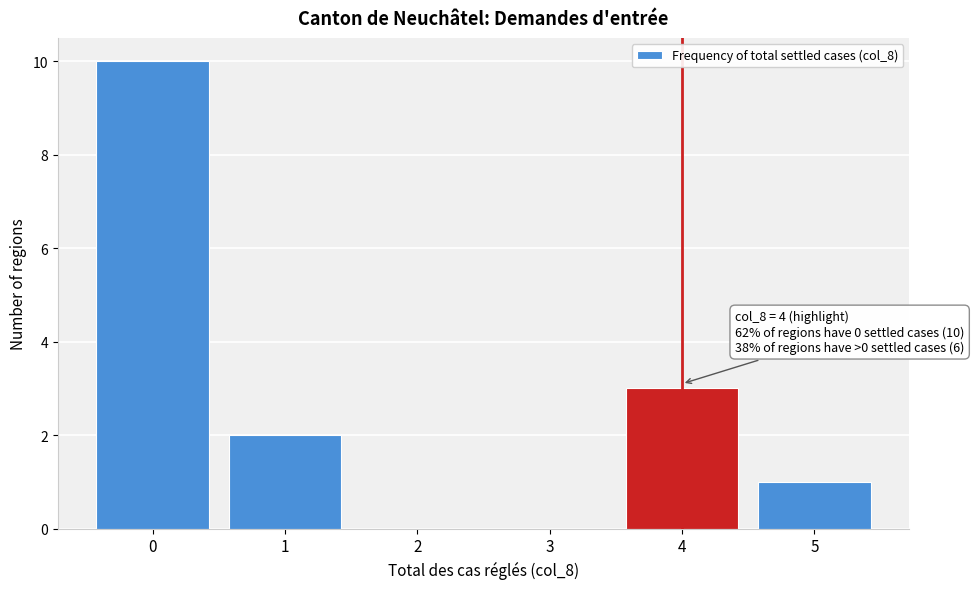

Which range on the x-axis has the tallest bar?

-0.5 to 0.5